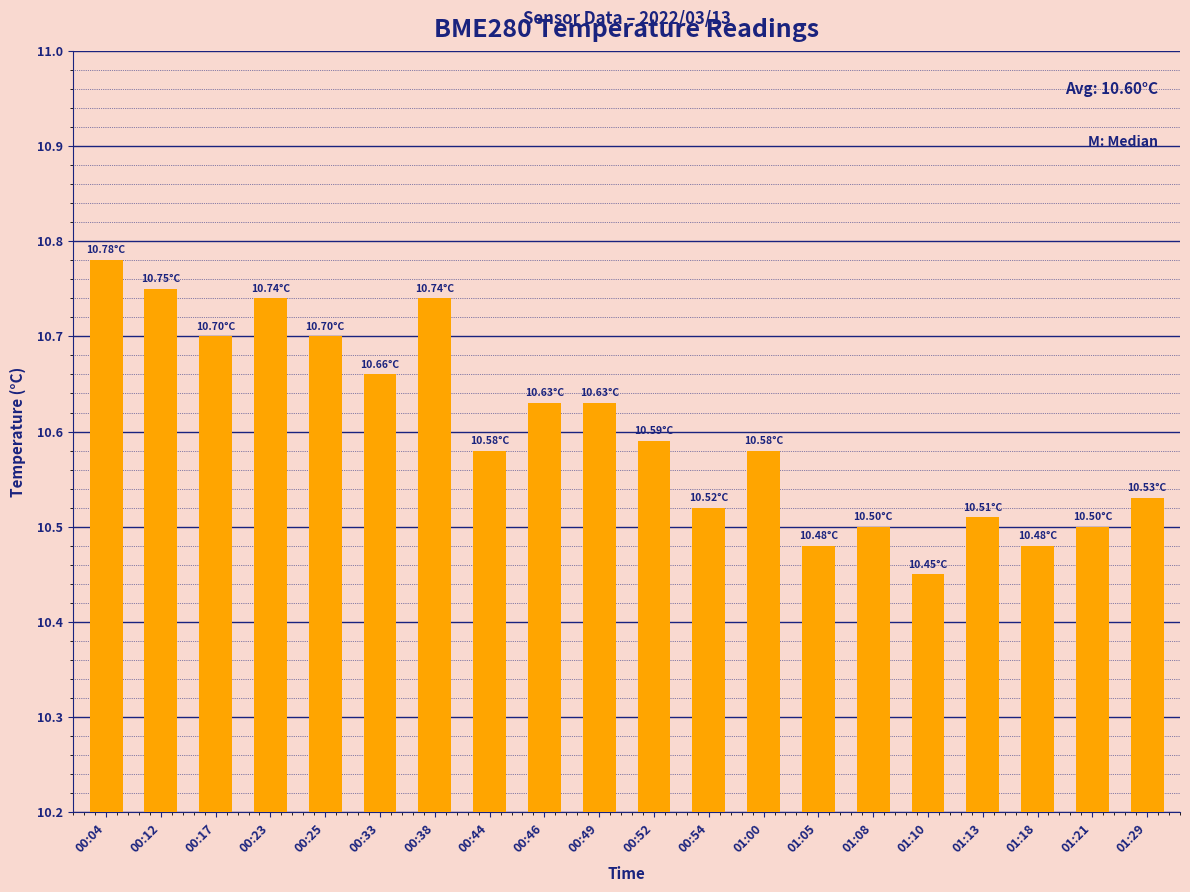

What is the label of the 4th bar from the left?

00:23